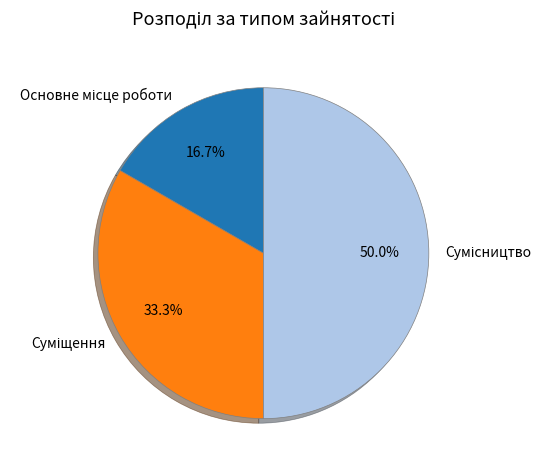

True or false: Сумісництво accounts for 50% of the total.

True